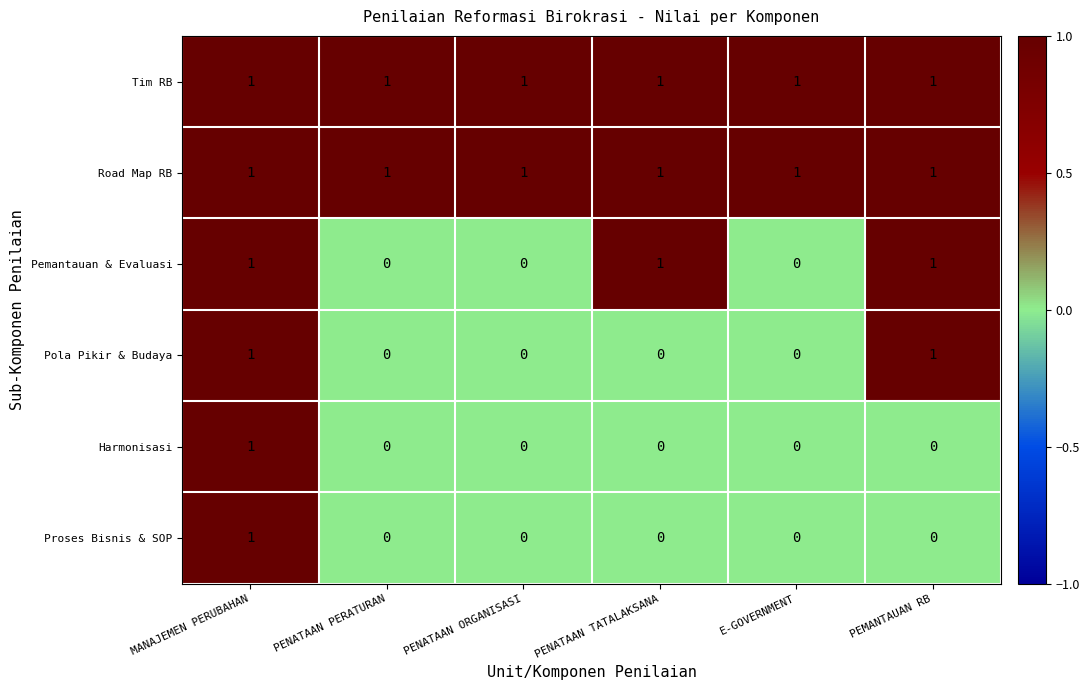

At how many categories does at least one series exceed 0?

6